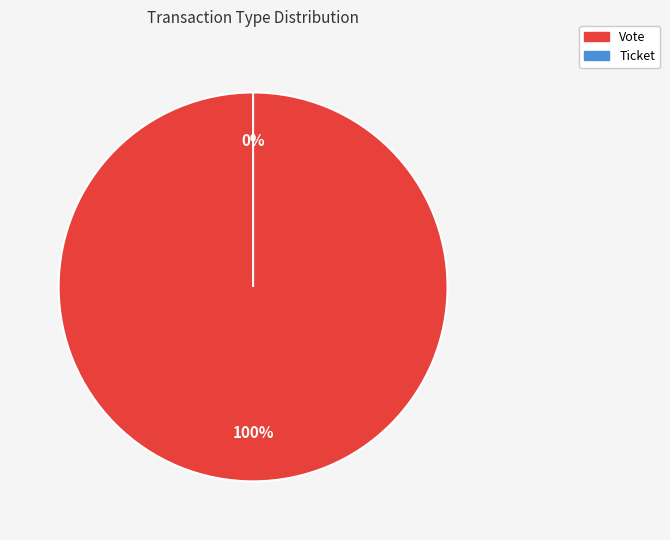

Which category has the biggest portion of the pie?

Vote